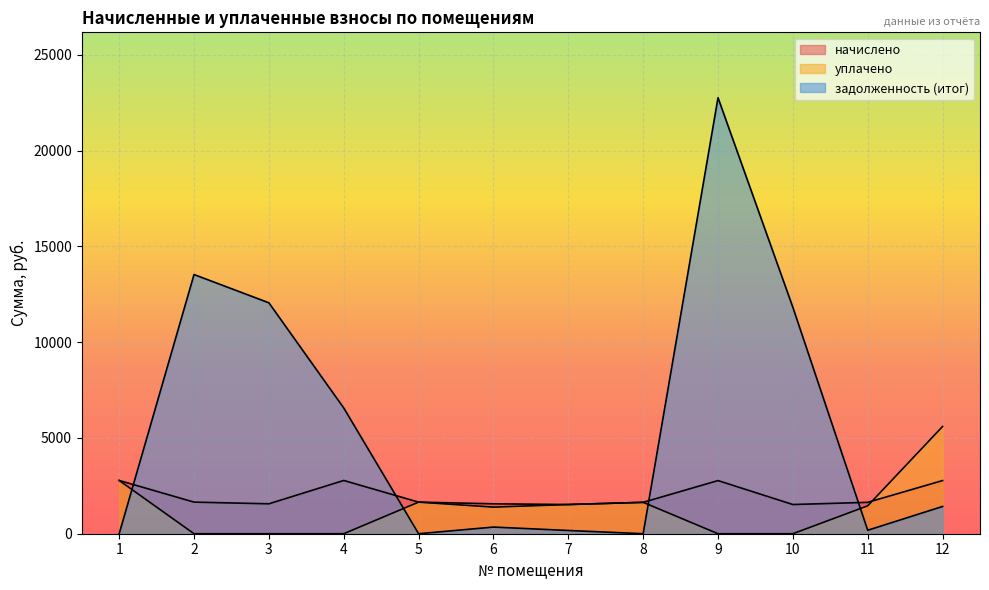

Where is the first local maximum for начислено?

4